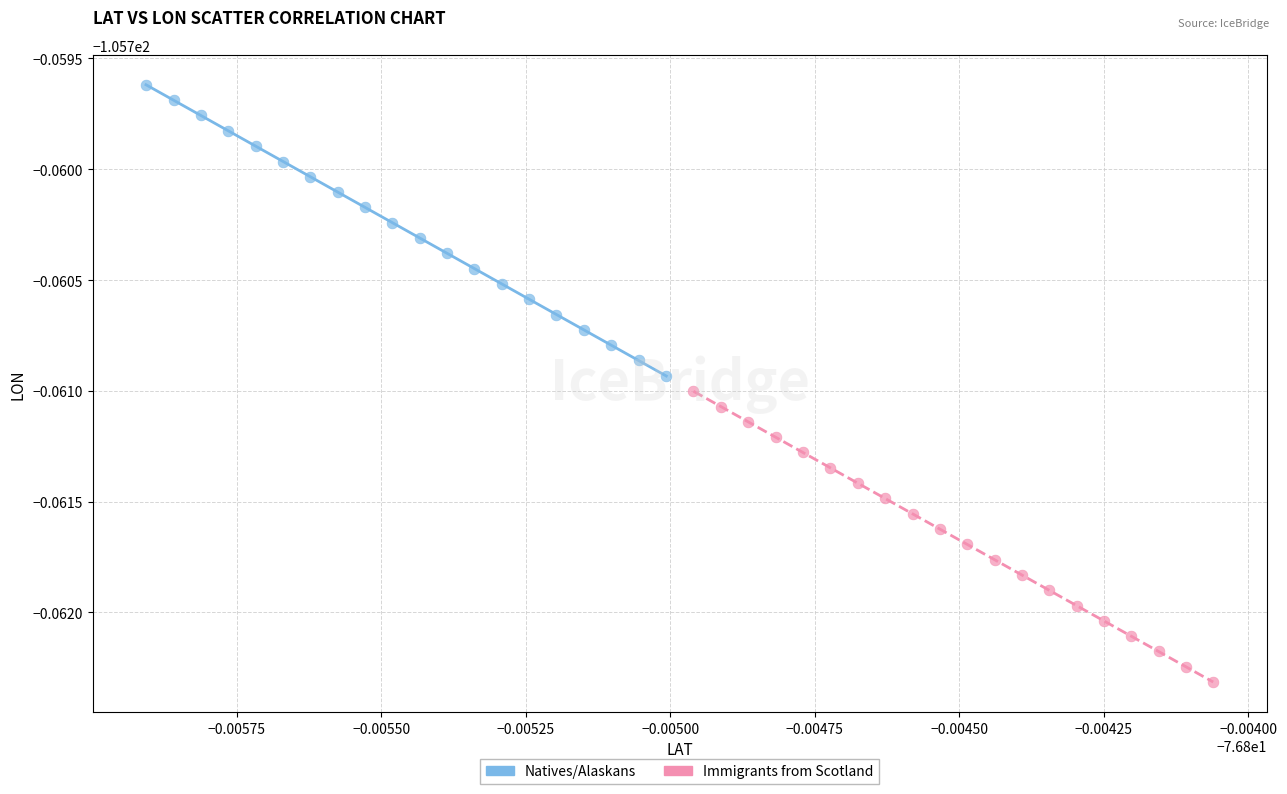

Which series reaches the minimum Y coordinate?

Immigrants from Scotland